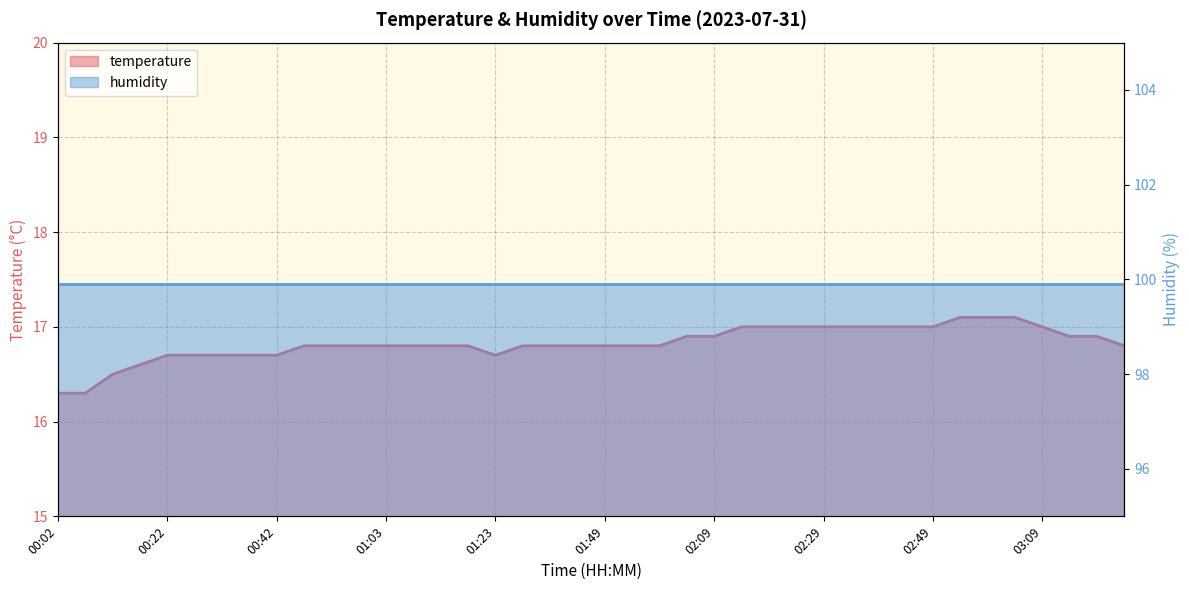

List the labels in order of value, largest first.

02:54, 02:59, 03:04, 02:14, 02:19, 02:24, 02:29, 02:34, 02:39, 02:44, 02:49, 03:09, 02:04, 02:09, 03:14, 03:19, 00:47, 00:53, 00:58, 01:03, 01:08, 01:13, 01:18, 01:34, 01:39, 01:44, 01:49, 01:54, 01:59, 03:24, 00:22, 00:27, 00:32, 00:37, 00:42, 01:23, 00:17, 00:12, 00:02, 00:07